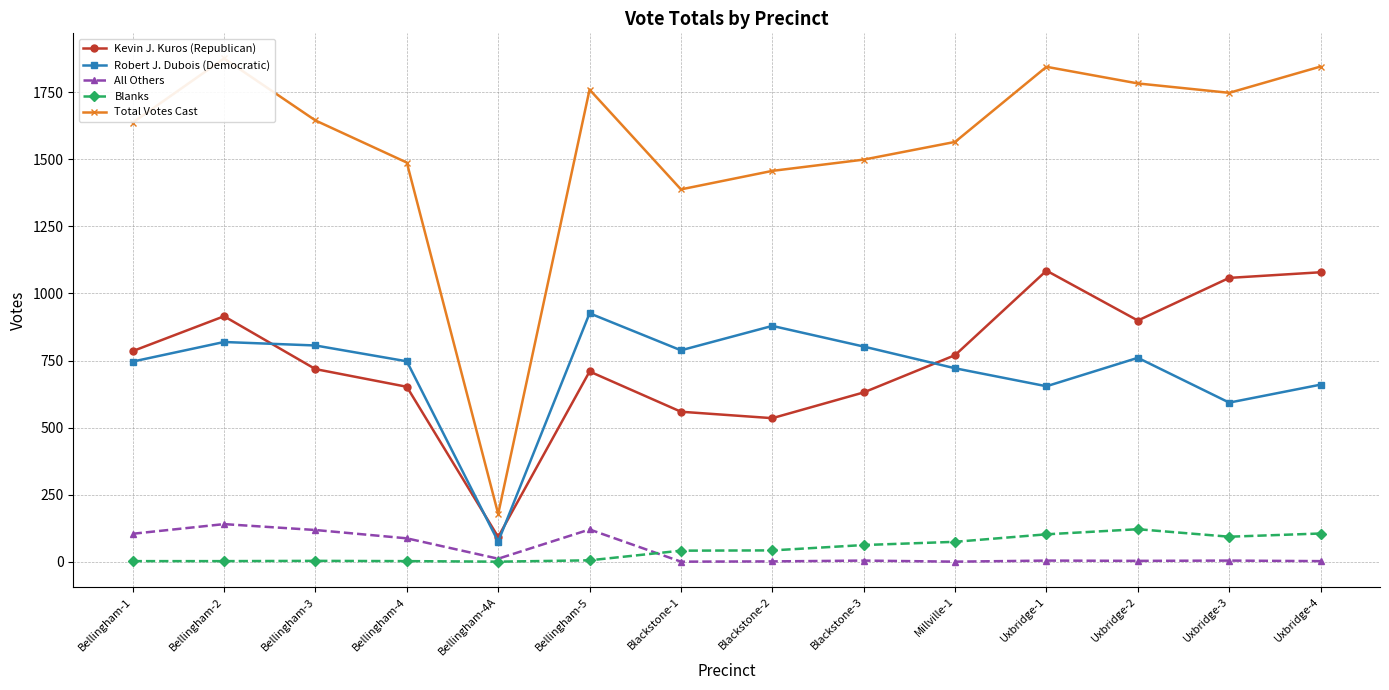

What are all the series names shown in the legend?

Kevin J. Kuros (Republican), Robert J. Dubois (Democratic), All Others, Blanks, Total Votes Cast